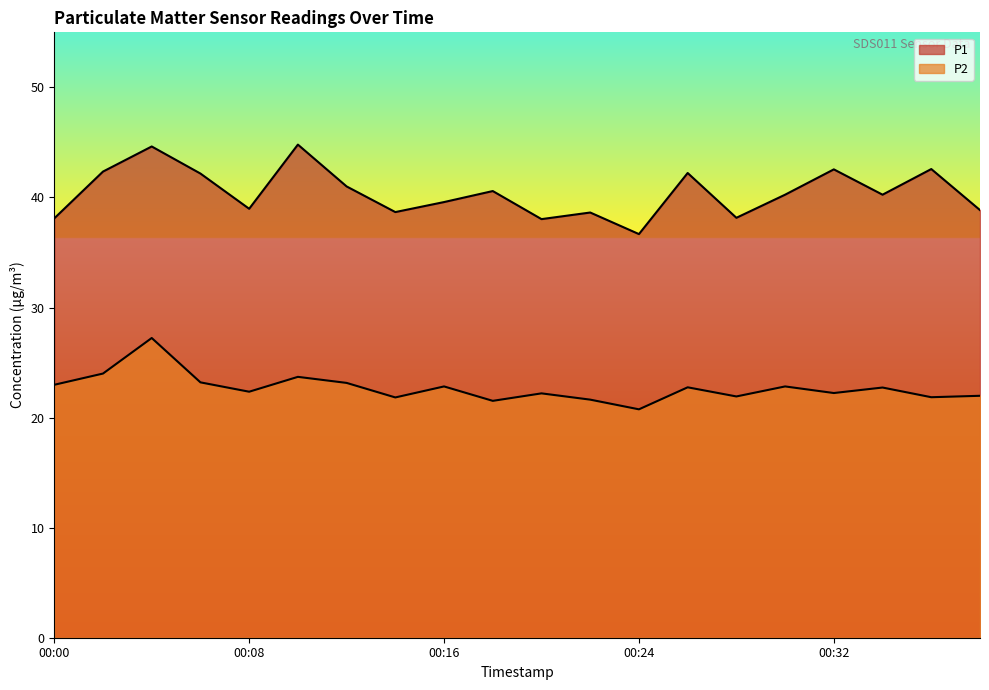

List the series in order of their overall mean, highest first.

P1, P2